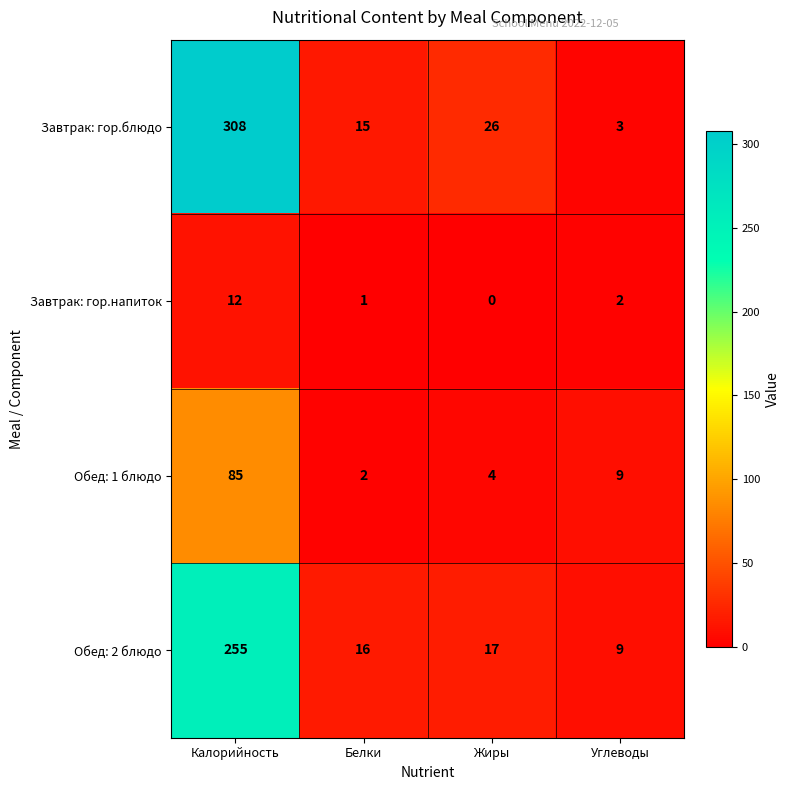

The Завтрак: гор.напиток series shows 6 at Калорийность. True or false?

False